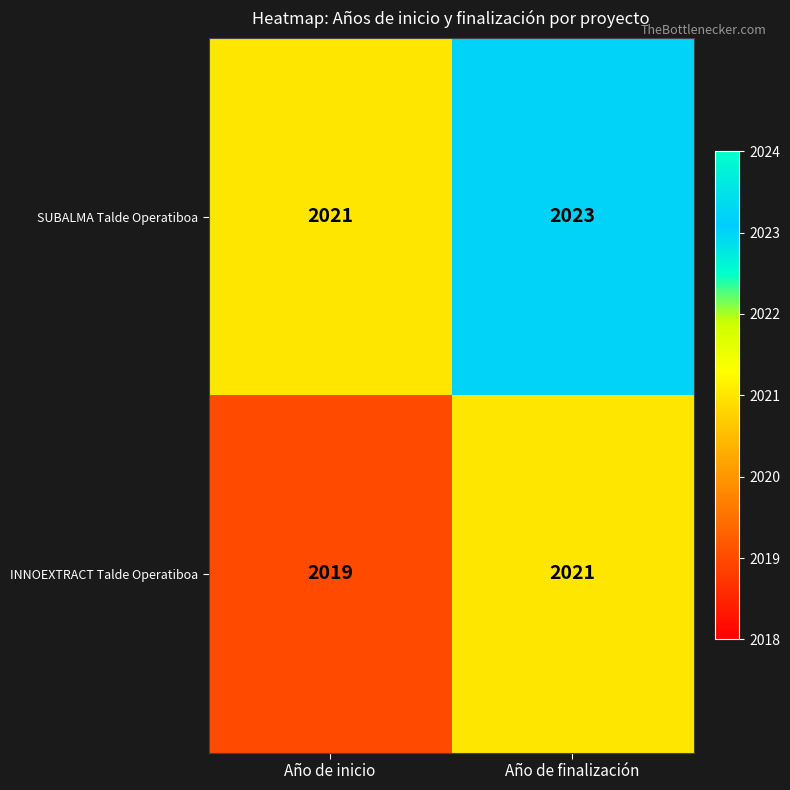

At which category is the sum across all series the highest?

Año de finalización